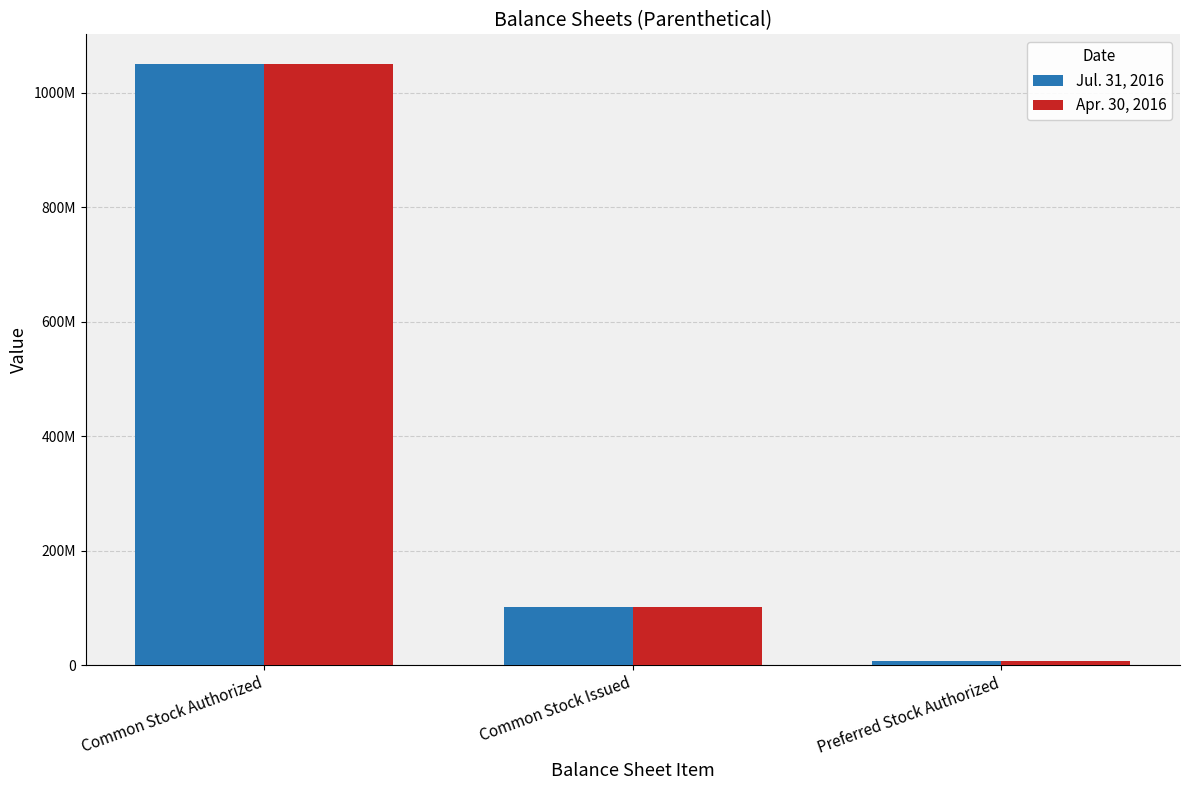

Reading right to left, list all the values displayed in this chart.

Jul. 31, 2016: Preferred Stock Authorized=7500000	Common Stock Issued=101305000	Common Stock Authorized=1050000000
Apr. 30, 2016: Preferred Stock Authorized=7500000	Common Stock Issued=101305000	Common Stock Authorized=1050000000